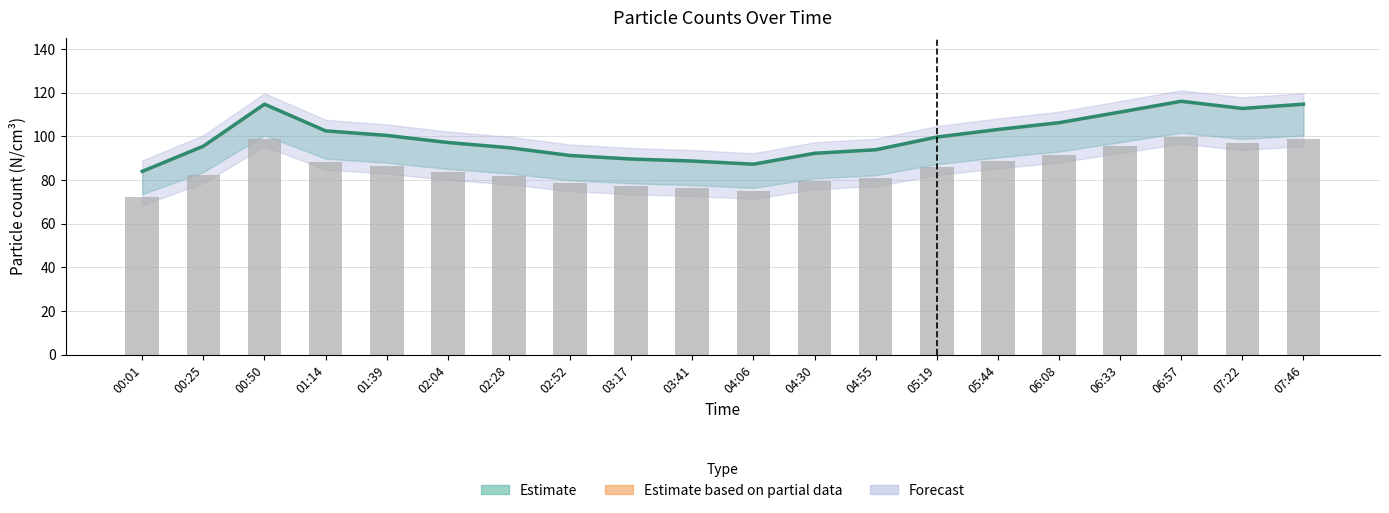

What is the total value across all series at 04:30?

171.7